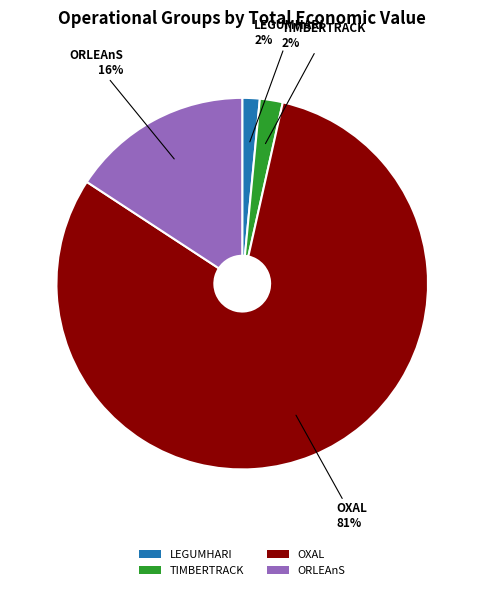

To the nearest percent, what is the average slice percentage?

25%